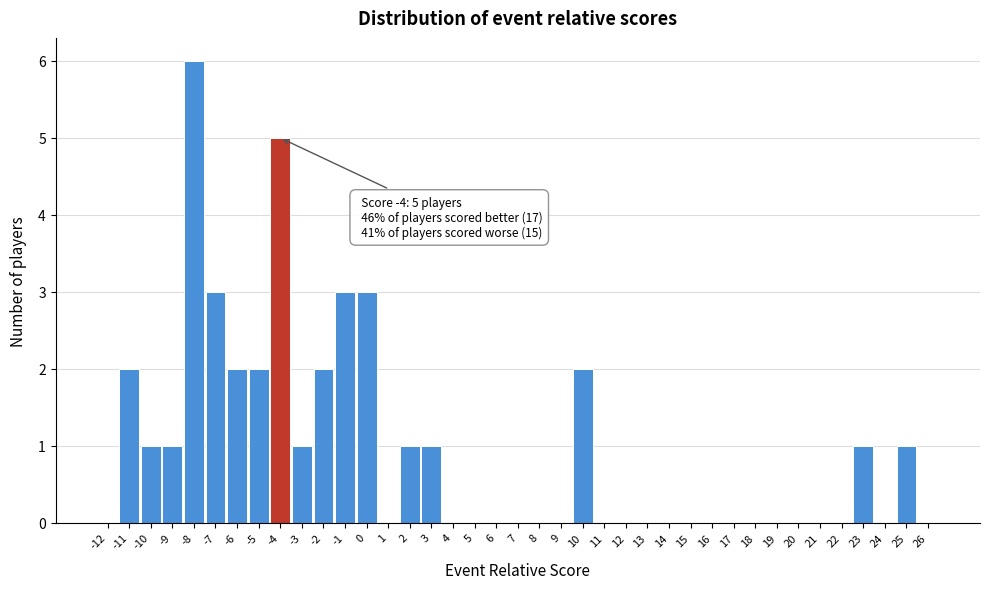

What is the sum of all values?

37